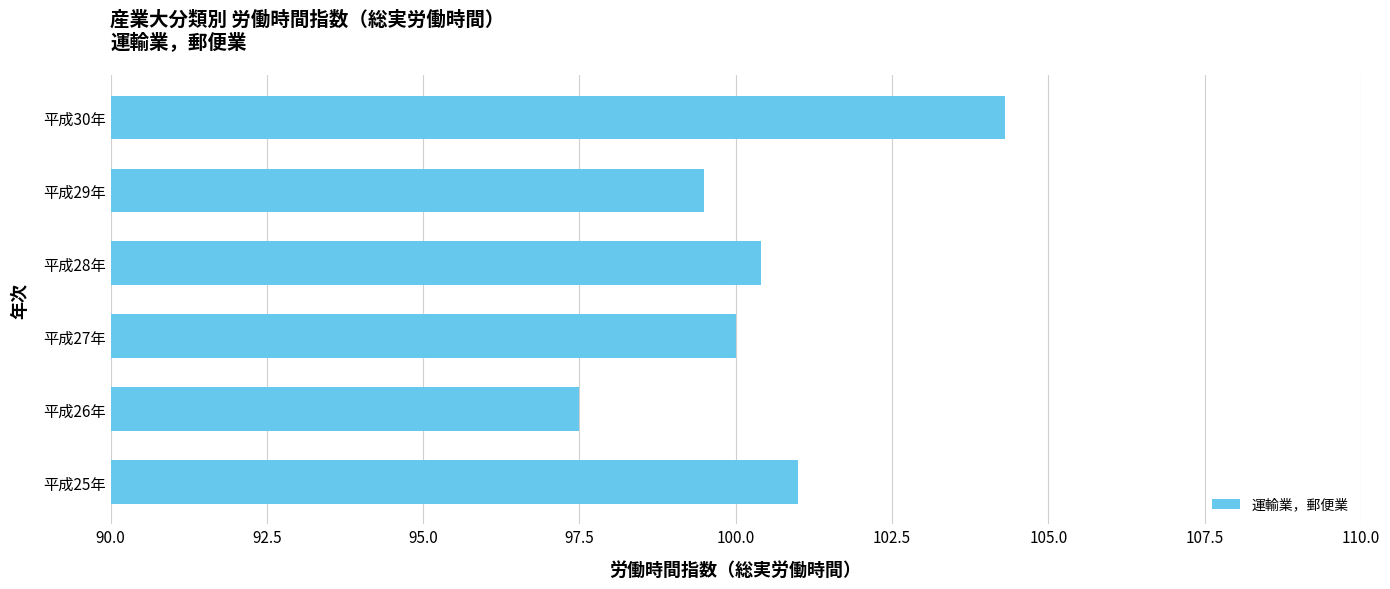

How many data points does each series have?

6